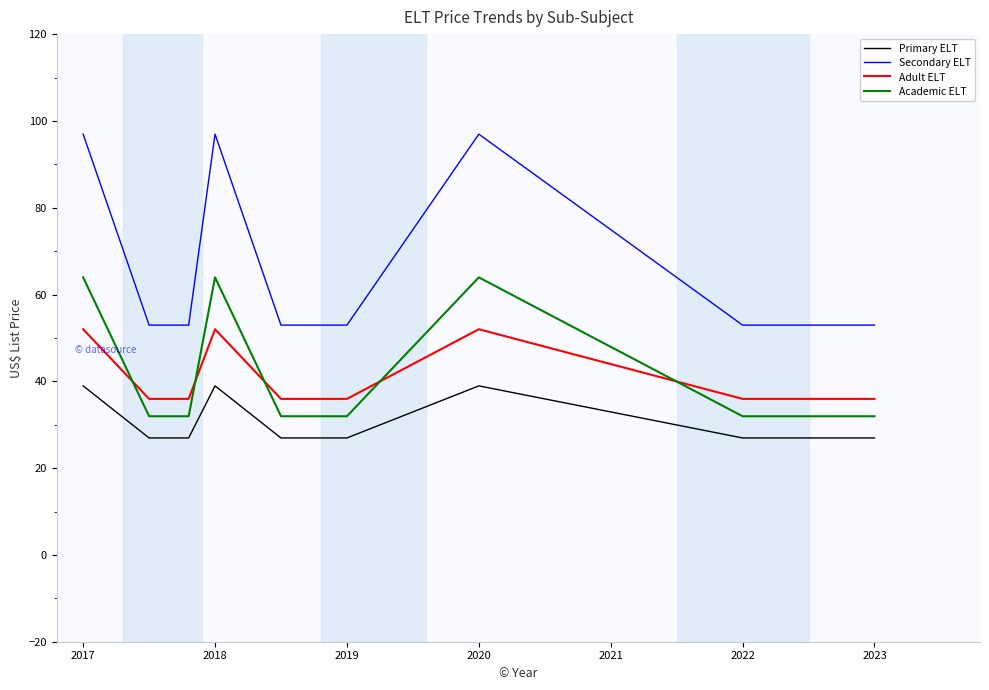

True or false: Academic ELT and Primary ELT cross at least once.

False